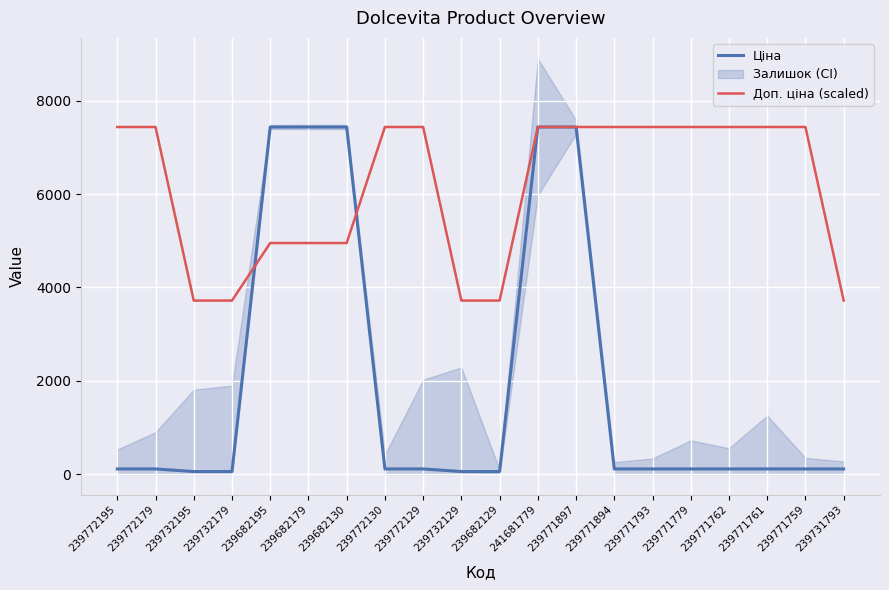

At how many categories does at least one series exceed 4342?

15